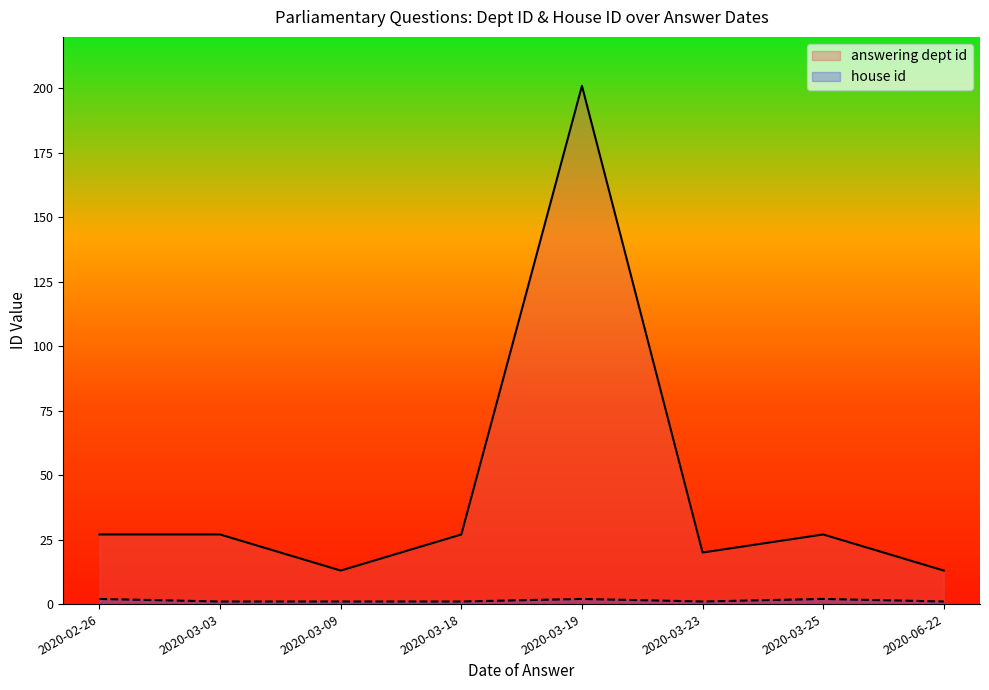

Is the value of answering dept id at 2020-03-25 greater than the value of house id at 2020-03-03?

Yes